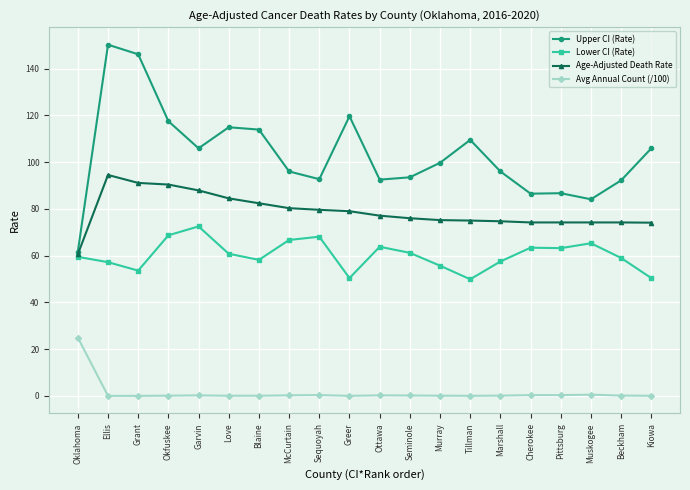

At Kiowa, list the series in order from smallest to largest.

Avg Annual Count (/100), Lower CI (Rate), Age-Adjusted Death Rate, Upper CI (Rate)